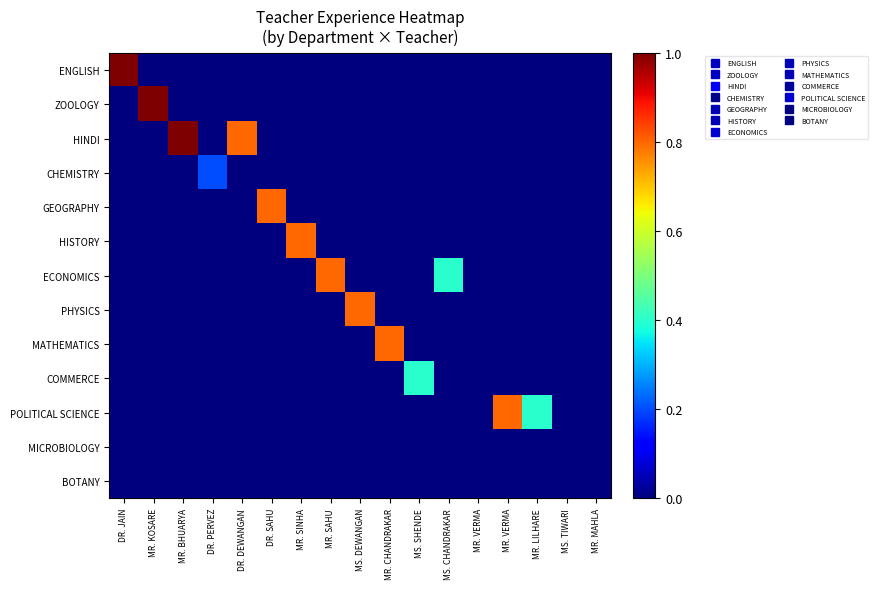

Reading right to left, what are all the values shown in this chart?

ENGLISH: MR. MAHLA=0.0	MS. TIWARI=0.0	MR. LILHARE=0.0	MR. VERMA=0.0	MR. VERMA=0.0	MS. CHANDRAKAR=0.0	MS. SHENDE=0.0	MR. CHANDRAKAR=0.0	MS. DEWANGAN=0.0	MR. SAHU=0.0	MR. SINHA=0.0	DR. SAHU=0.0	DR. DEWANGAN=0.0	DR. PERVEZ=0.0	MR. BHUARYA=0.0	MR. KOSARE=0.0	DR. JAIN=1.0
ZOOLOGY: MR. MAHLA=0.0	MS. TIWARI=0.0	MR. LILHARE=0.0	MR. VERMA=0.0	MR. VERMA=0.0	MS. CHANDRAKAR=0.0	MS. SHENDE=0.0	MR. CHANDRAKAR=0.0	MS. DEWANGAN=0.0	MR. SAHU=0.0	MR. SINHA=0.0	DR. SAHU=0.0	DR. DEWANGAN=0.0	DR. PERVEZ=0.0	MR. BHUARYA=0.0	MR. KOSARE=1.0	DR. JAIN=0.0
HINDI: MR. MAHLA=0.0	MS. TIWARI=0.0	MR. LILHARE=0.0	MR. VERMA=0.0	MR. VERMA=0.0	MS. CHANDRAKAR=0.0	MS. SHENDE=0.0	MR. CHANDRAKAR=0.0	MS. DEWANGAN=0.0	MR. SAHU=0.0	MR. SINHA=0.0	DR. SAHU=0.0	DR. DEWANGAN=0.8	DR. PERVEZ=0.0	MR. BHUARYA=1.0	MR. KOSARE=0.0	DR. JAIN=0.0
CHEMISTRY: MR. MAHLA=0.0	MS. TIWARI=0.0	MR. LILHARE=0.0	MR. VERMA=0.0	MR. VERMA=0.0	MS. CHANDRAKAR=0.0	MS. SHENDE=0.0	MR. CHANDRAKAR=0.0	MS. DEWANGAN=0.0	MR. SAHU=0.0	MR. SINHA=0.0	DR. SAHU=0.0	DR. DEWANGAN=0.0	DR. PERVEZ=0.2	MR. BHUARYA=0.0	MR. KOSARE=0.0	DR. JAIN=0.0
GEOGRAPHY: MR. MAHLA=0.0	MS. TIWARI=0.0	MR. LILHARE=0.0	MR. VERMA=0.0	MR. VERMA=0.0	MS. CHANDRAKAR=0.0	MS. SHENDE=0.0	MR. CHANDRAKAR=0.0	MS. DEWANGAN=0.0	MR. SAHU=0.0	MR. SINHA=0.0	DR. SAHU=0.8	DR. DEWANGAN=0.0	DR. PERVEZ=0.0	MR. BHUARYA=0.0	MR. KOSARE=0.0	DR. JAIN=0.0
HISTORY: MR. MAHLA=0.0	MS. TIWARI=0.0	MR. LILHARE=0.0	MR. VERMA=0.0	MR. VERMA=0.0	MS. CHANDRAKAR=0.0	MS. SHENDE=0.0	MR. CHANDRAKAR=0.0	MS. DEWANGAN=0.0	MR. SAHU=0.0	MR. SINHA=0.8	DR. SAHU=0.0	DR. DEWANGAN=0.0	DR. PERVEZ=0.0	MR. BHUARYA=0.0	MR. KOSARE=0.0	DR. JAIN=0.0
ECONOMICS: MR. MAHLA=0.0	MS. TIWARI=0.0	MR. LILHARE=0.0	MR. VERMA=0.0	MR. VERMA=0.0	MS. CHANDRAKAR=0.4	MS. SHENDE=0.0	MR. CHANDRAKAR=0.0	MS. DEWANGAN=0.0	MR. SAHU=0.8	MR. SINHA=0.0	DR. SAHU=0.0	DR. DEWANGAN=0.0	DR. PERVEZ=0.0	MR. BHUARYA=0.0	MR. KOSARE=0.0	DR. JAIN=0.0
PHYSICS: MR. MAHLA=0.0	MS. TIWARI=0.0	MR. LILHARE=0.0	MR. VERMA=0.0	MR. VERMA=0.0	MS. CHANDRAKAR=0.0	MS. SHENDE=0.0	MR. CHANDRAKAR=0.0	MS. DEWANGAN=0.8	MR. SAHU=0.0	MR. SINHA=0.0	DR. SAHU=0.0	DR. DEWANGAN=0.0	DR. PERVEZ=0.0	MR. BHUARYA=0.0	MR. KOSARE=0.0	DR. JAIN=0.0
MATHEMATICS: MR. MAHLA=0.0	MS. TIWARI=0.0	MR. LILHARE=0.0	MR. VERMA=0.0	MR. VERMA=0.0	MS. CHANDRAKAR=0.0	MS. SHENDE=0.0	MR. CHANDRAKAR=0.8	MS. DEWANGAN=0.0	MR. SAHU=0.0	MR. SINHA=0.0	DR. SAHU=0.0	DR. DEWANGAN=0.0	DR. PERVEZ=0.0	MR. BHUARYA=0.0	MR. KOSARE=0.0	DR. JAIN=0.0
COMMERCE: MR. MAHLA=0.0	MS. TIWARI=0.0	MR. LILHARE=0.0	MR. VERMA=0.0	MR. VERMA=0.0	MS. CHANDRAKAR=0.0	MS. SHENDE=0.4	MR. CHANDRAKAR=0.0	MS. DEWANGAN=0.0	MR. SAHU=0.0	MR. SINHA=0.0	DR. SAHU=0.0	DR. DEWANGAN=0.0	DR. PERVEZ=0.0	MR. BHUARYA=0.0	MR. KOSARE=0.0	DR. JAIN=0.0
POLITICAL SCIENCE: MR. MAHLA=0.0	MS. TIWARI=0.0	MR. LILHARE=0.4	MR. VERMA=0.8	MR. VERMA=0.0	MS. CHANDRAKAR=0.0	MS. SHENDE=0.0	MR. CHANDRAKAR=0.0	MS. DEWANGAN=0.0	MR. SAHU=0.0	MR. SINHA=0.0	DR. SAHU=0.0	DR. DEWANGAN=0.0	DR. PERVEZ=0.0	MR. BHUARYA=0.0	MR. KOSARE=0.0	DR. JAIN=0.0
MICROBIOLOGY: MR. MAHLA=0.0	MS. TIWARI=0.0	MR. LILHARE=0.0	MR. VERMA=0.0	MR. VERMA=0.0	MS. CHANDRAKAR=0.0	MS. SHENDE=0.0	MR. CHANDRAKAR=0.0	MS. DEWANGAN=0.0	MR. SAHU=0.0	MR. SINHA=0.0	DR. SAHU=0.0	DR. DEWANGAN=0.0	DR. PERVEZ=0.0	MR. BHUARYA=0.0	MR. KOSARE=0.0	DR. JAIN=0.0
BOTANY: MR. MAHLA=0.0	MS. TIWARI=0.0	MR. LILHARE=0.0	MR. VERMA=0.0	MR. VERMA=0.0	MS. CHANDRAKAR=0.0	MS. SHENDE=0.0	MR. CHANDRAKAR=0.0	MS. DEWANGAN=0.0	MR. SAHU=0.0	MR. SINHA=0.0	DR. SAHU=0.0	DR. DEWANGAN=0.0	DR. PERVEZ=0.0	MR. BHUARYA=0.0	MR. KOSARE=0.0	DR. JAIN=0.0